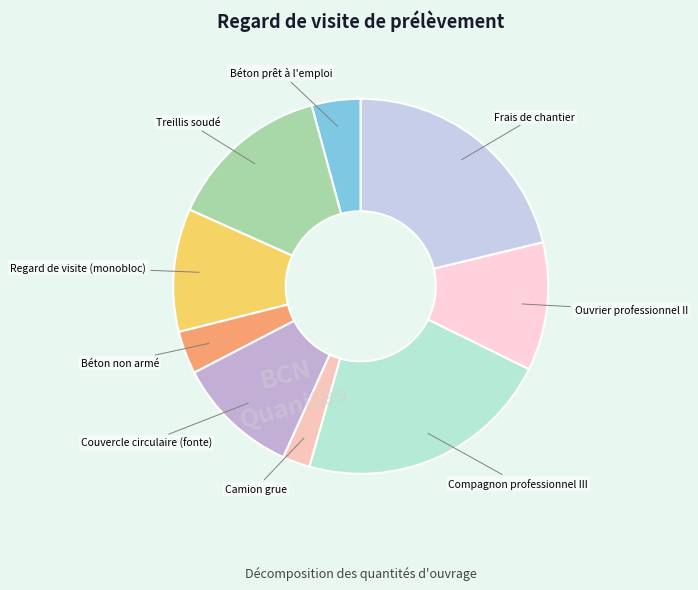

Is there any slice that represents more than half of the pie?

No